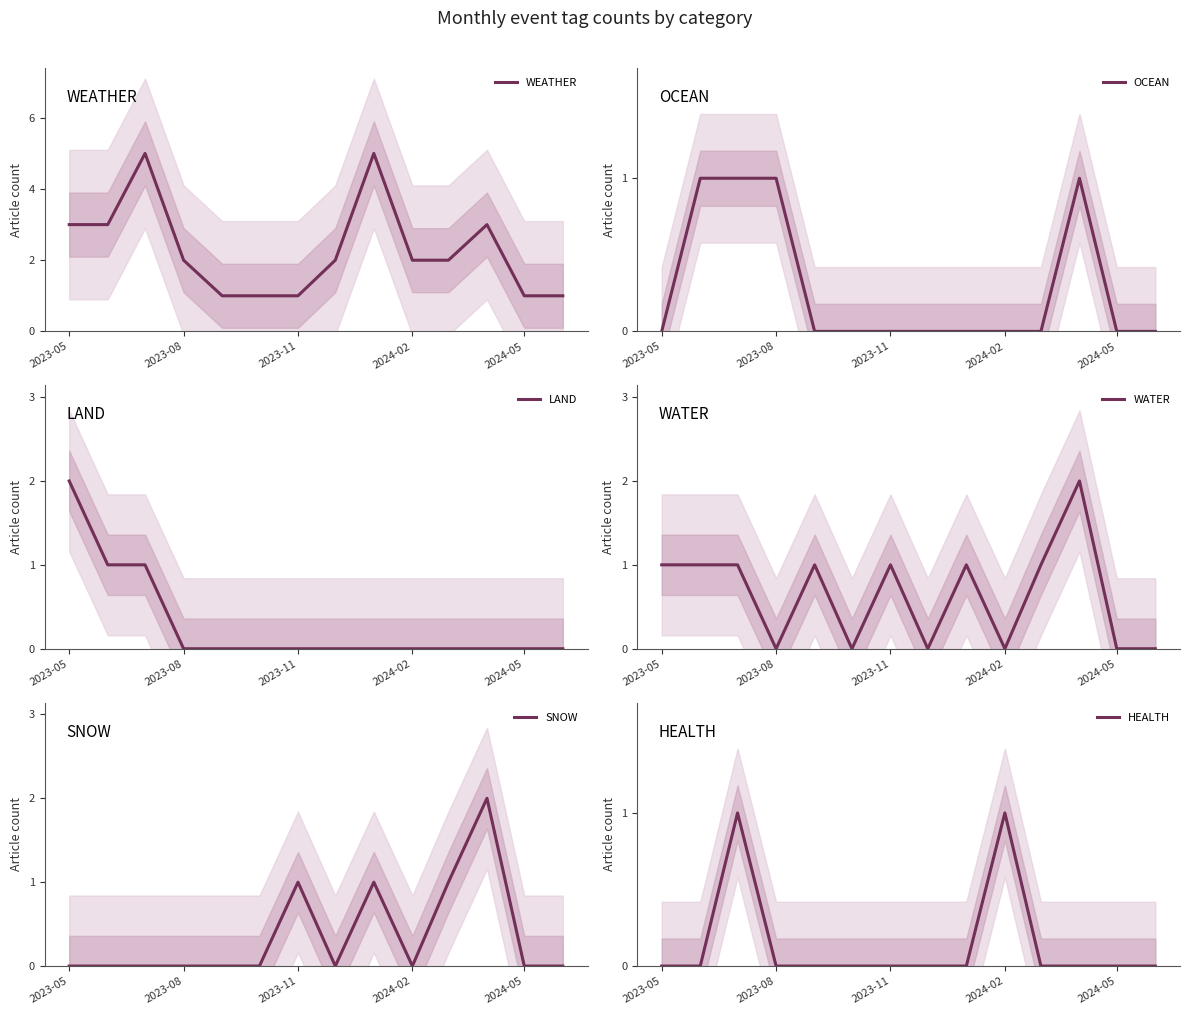

How many series are shown in this chart?

6